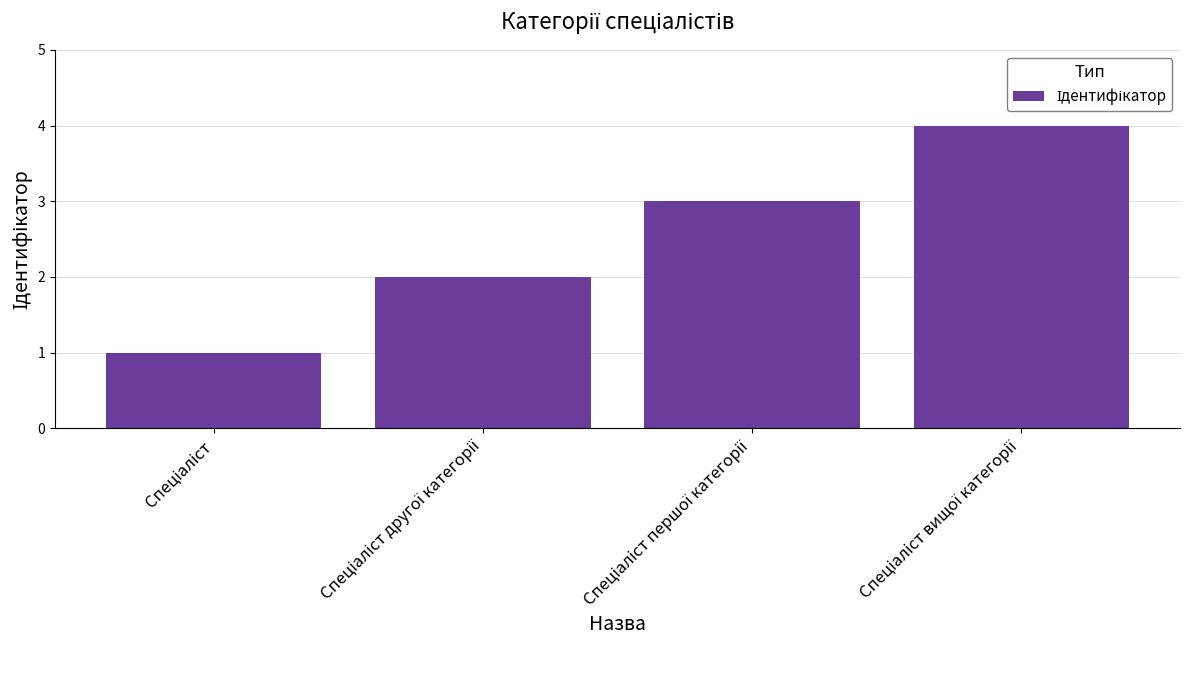

What is the sum of all values?

10